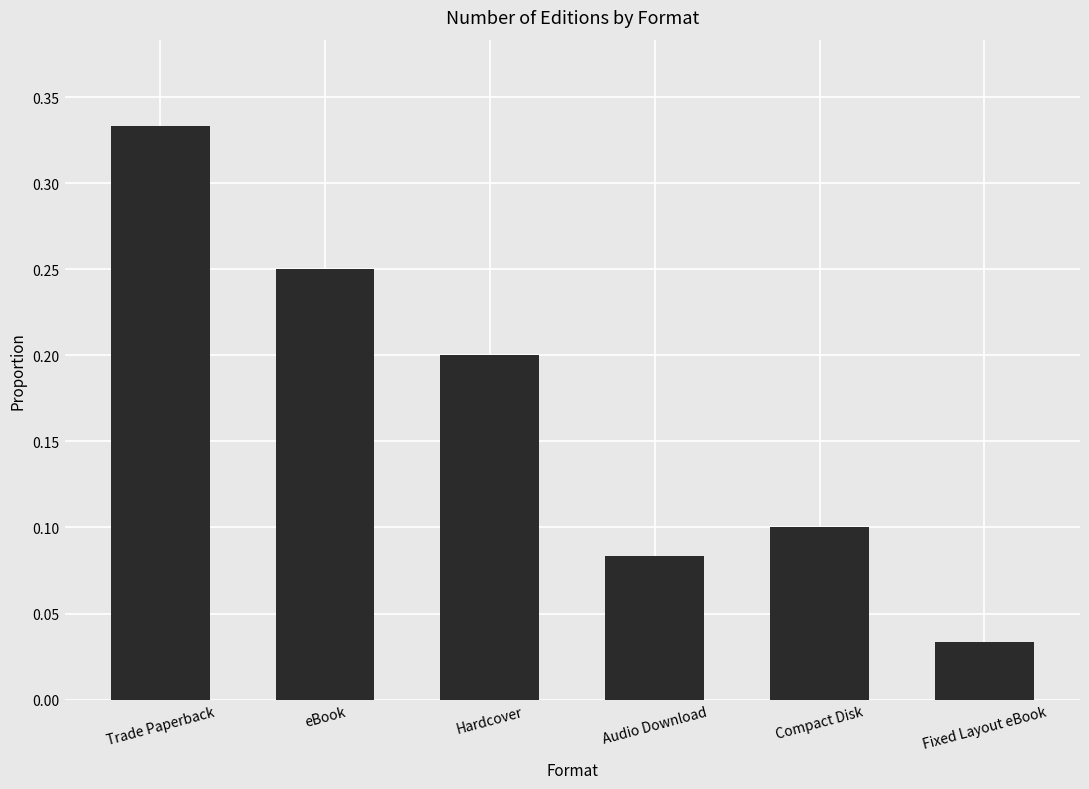

How many bars are there in total?

6